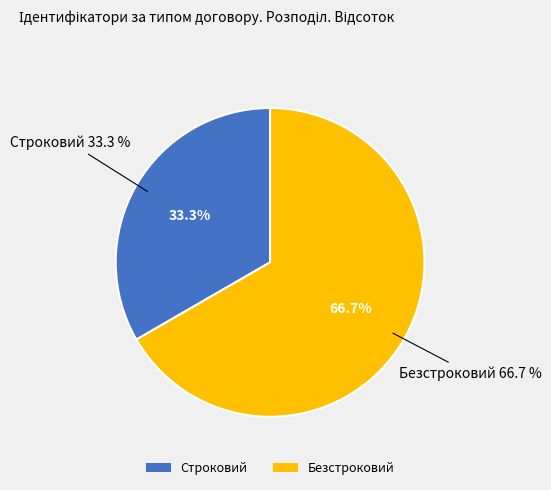

Which category accounts for the majority?

Безстроковий